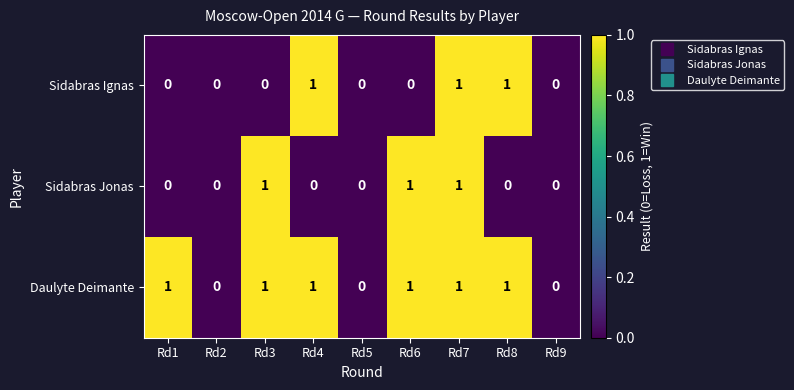

Reading right to left, transcribe all the data shown in this chart.

Sidabras Ignas: Rd9=0	Rd8=1	Rd7=1	Rd6=0	Rd5=0	Rd4=1	Rd3=0	Rd2=0	Rd1=0
Sidabras Jonas: Rd9=0	Rd8=0	Rd7=1	Rd6=1	Rd5=0	Rd4=0	Rd3=1	Rd2=0	Rd1=0
Daulyte Deimante: Rd9=0	Rd8=1	Rd7=1	Rd6=1	Rd5=0	Rd4=1	Rd3=1	Rd2=0	Rd1=1